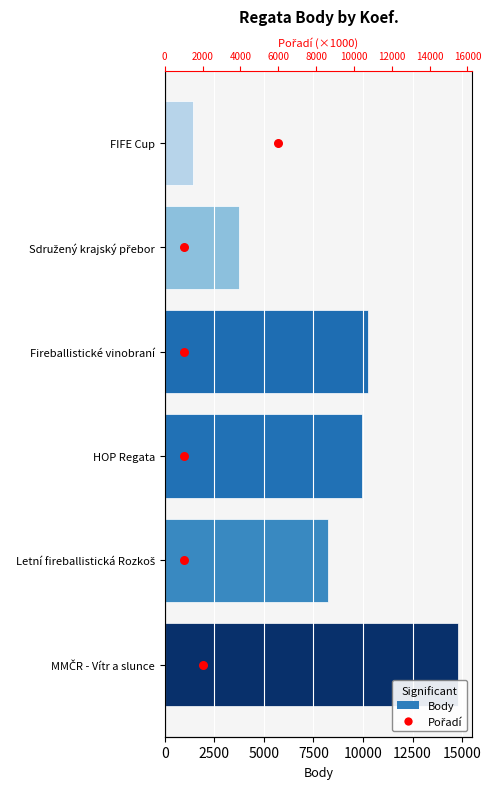

What are all the series names shown in the legend?

Body, Pořadí (×1000)